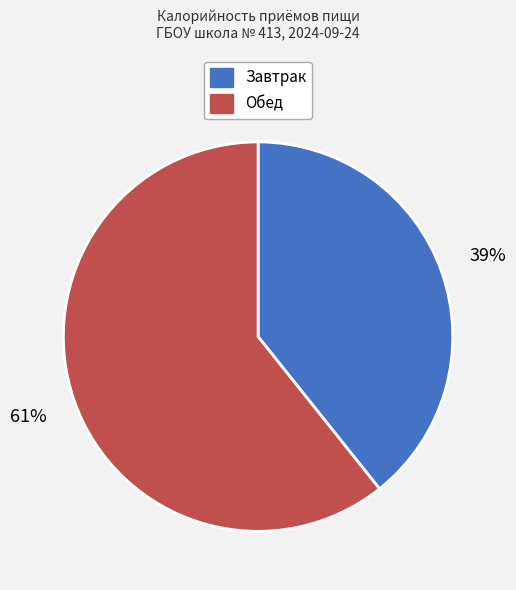

Combined, do Обед and Завтрак account for over 50%?

Yes